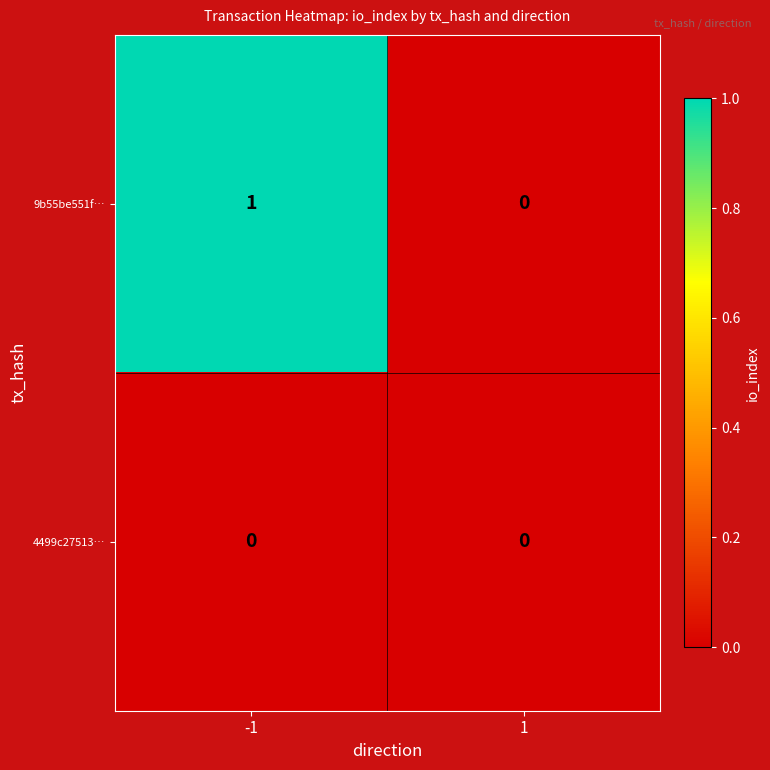

List the series in order of their peak value, highest first.

9b55be551f…, 4499c27513…